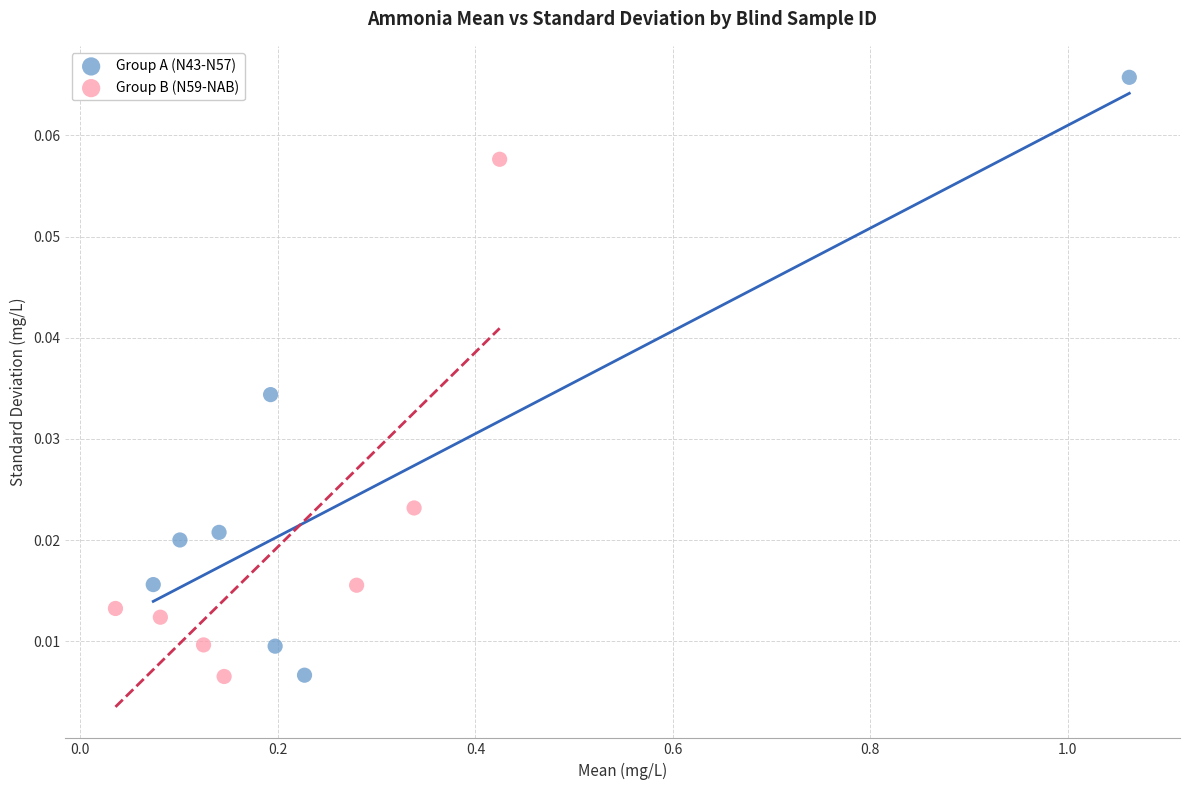

Which series contains the highest Y value?

Group A (N43-N57)